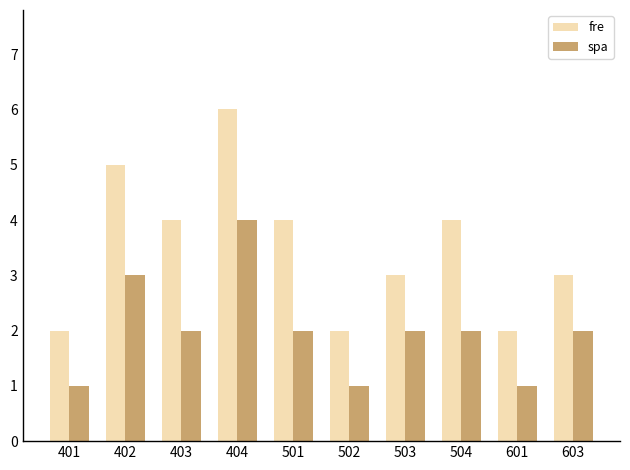

The value of fre at 601 is 2. True or false?

True